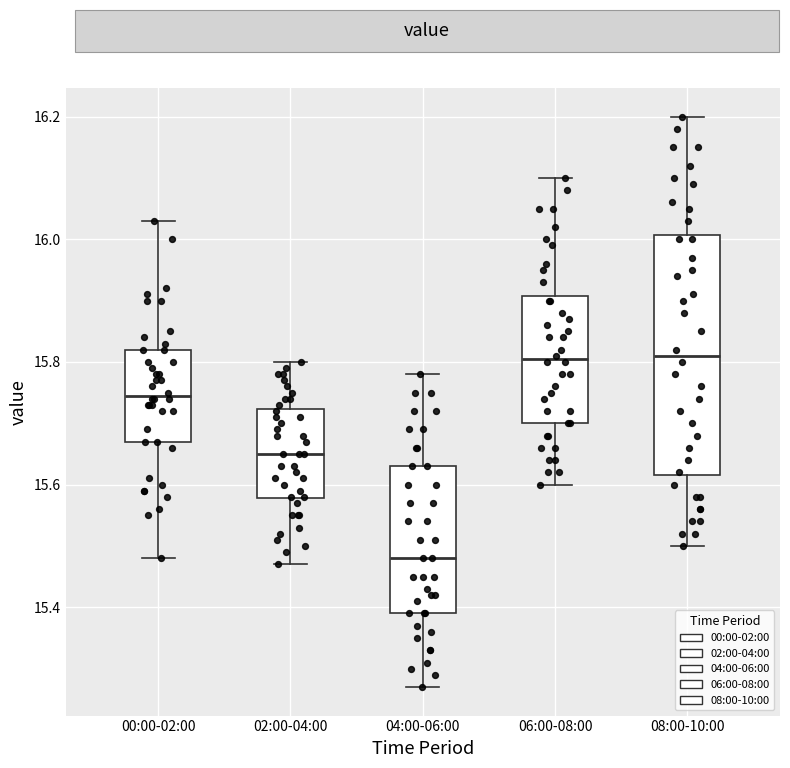

Reading left to right, read every box against the y-axis: the position of its median line, the range the box covers, and the ends of its whiskers. The values are not printed on the chart, so give them approximately, as read against the axis.

00:00-02:00: median 15.74, box 15.68 to 15.82, whiskers 15.48 to 16.04
02:00-04:00: median 15.66, box 15.58 to 15.72, whiskers 15.48 to 15.80
04:00-06:00: median 15.48, box 15.40 to 15.64, whiskers 15.28 to 15.78
06:00-08:00: median 15.80, box 15.70 to 15.90, whiskers 15.60 to 16.10
08:00-10:00: median 15.82, box 15.62 to 16.00, whiskers 15.50 to 16.20